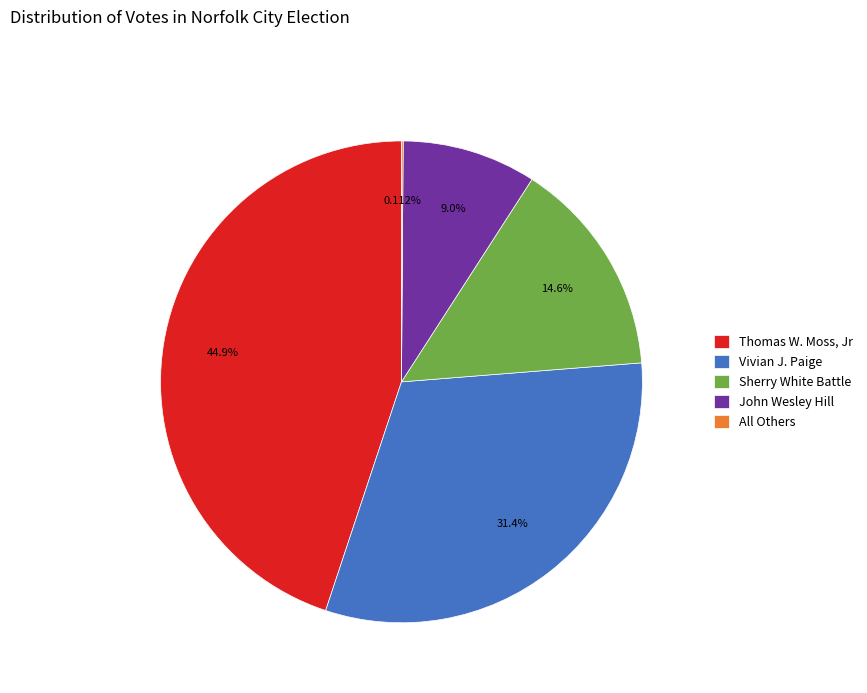

What percentage do Vivian J. Paige and Thomas W. Moss, Jr together represent?

76.3%